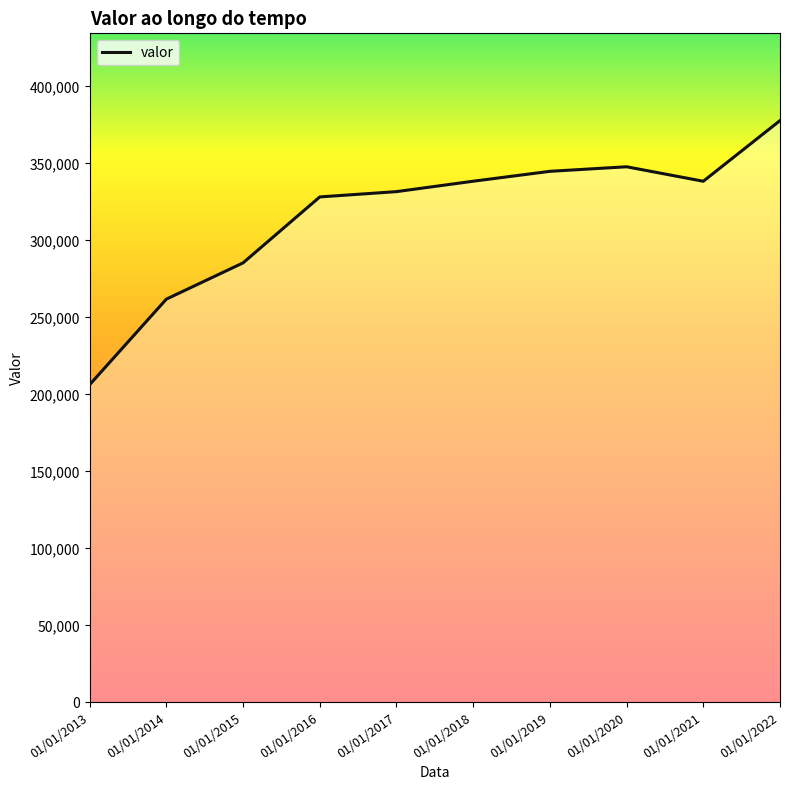

What is the value of the 2nd point from the left?

261896